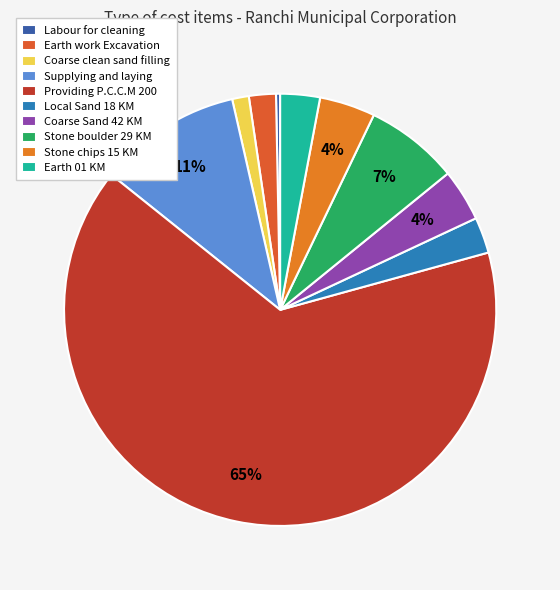

Count the number of slices in the pie.

10